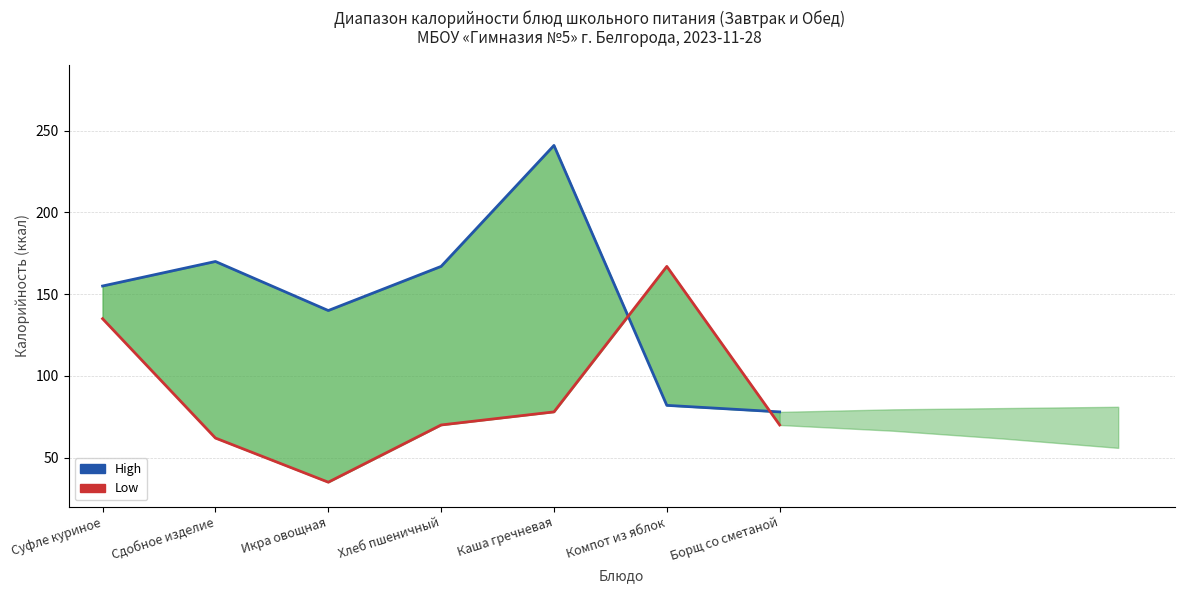

What is the sum of the High values at Сдобное изделие and Каша гречневая?

411